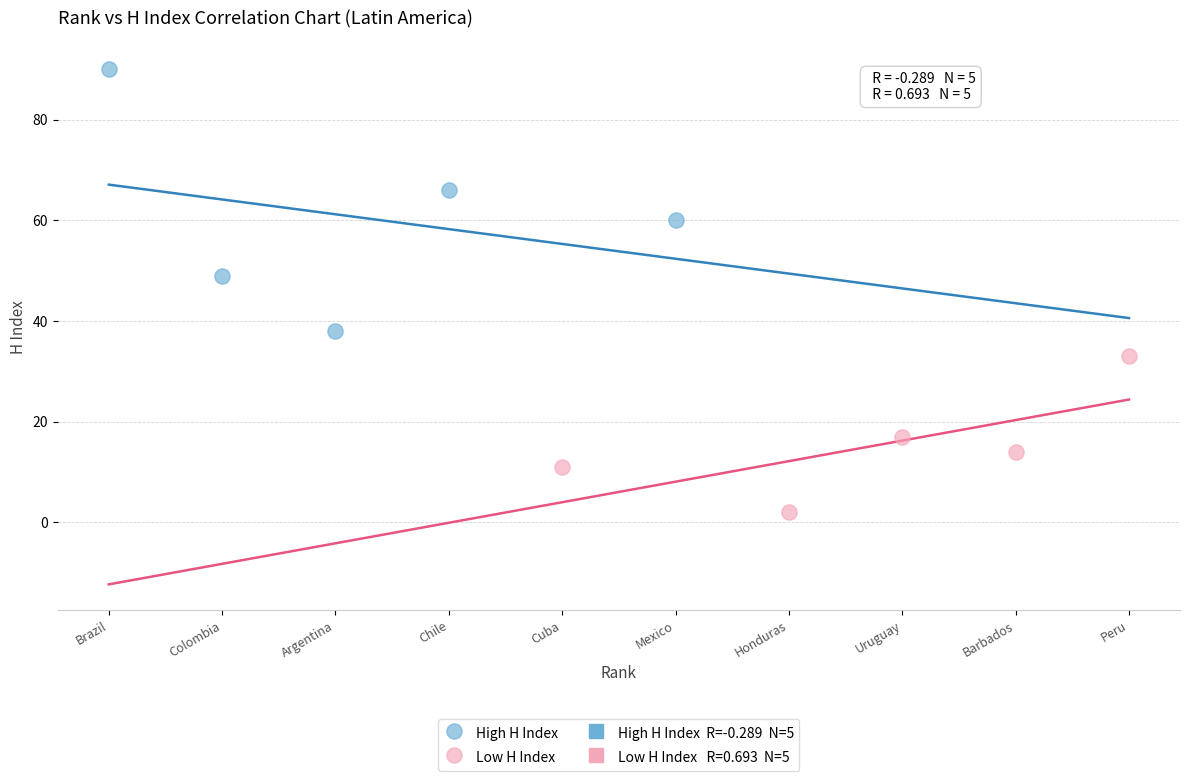

Which series reaches the maximum Y coordinate?

High H Index